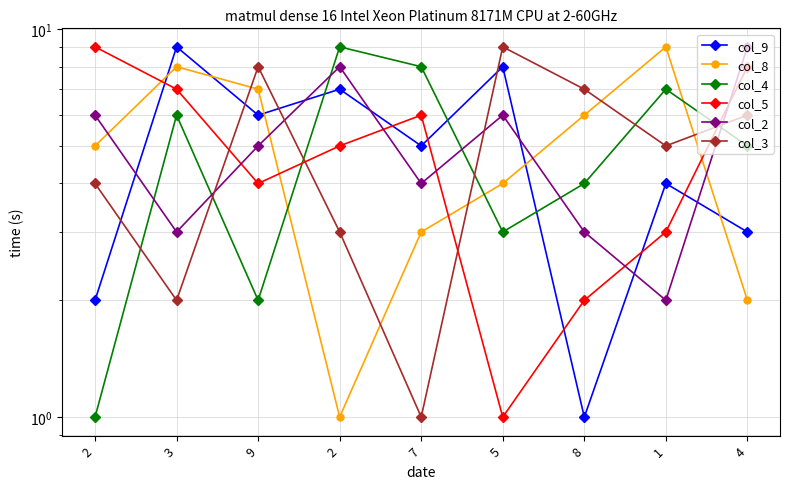

Reading left to right, extract all data points from this chart.

col_9: 2	9	6	7	5	8	1	4	3
col_8: 5	8	7	1	3	4	6	9	2
col_4: 1	6	2	9	8	3	4	7	5
col_5: 9	7	4	5	6	1	2	3	8
col_2: 6	3	5	8	4	6	3	2	9
col_3: 4	2	8	3	1	9	7	5	6